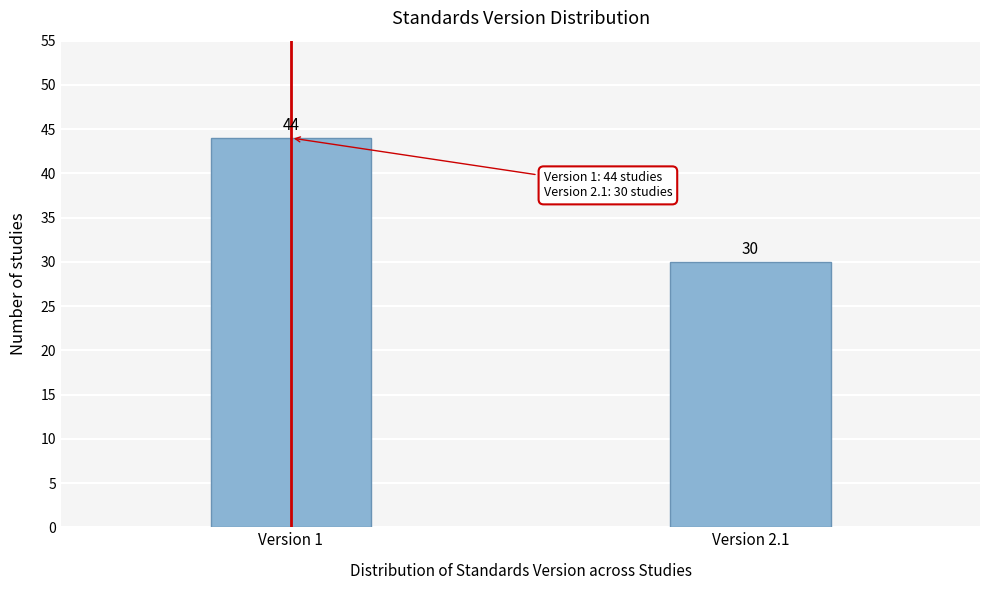

Reading left to right, list all the values displayed in this chart.

Version 1=44	Version 2.1=30